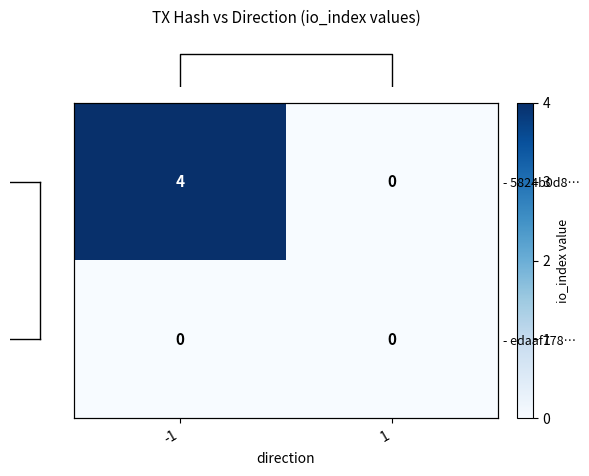

What is the difference between the row_0 values at -1 and 1?

4